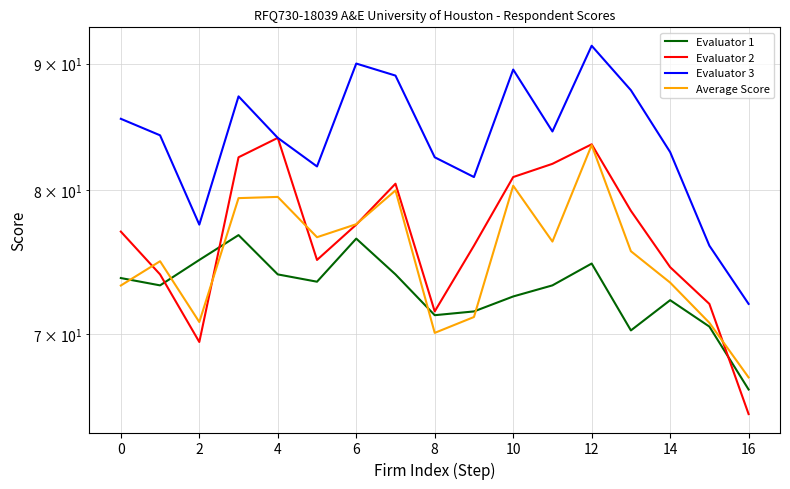

The Evaluator 3 series shows 103.7 at 16. True or false?

False